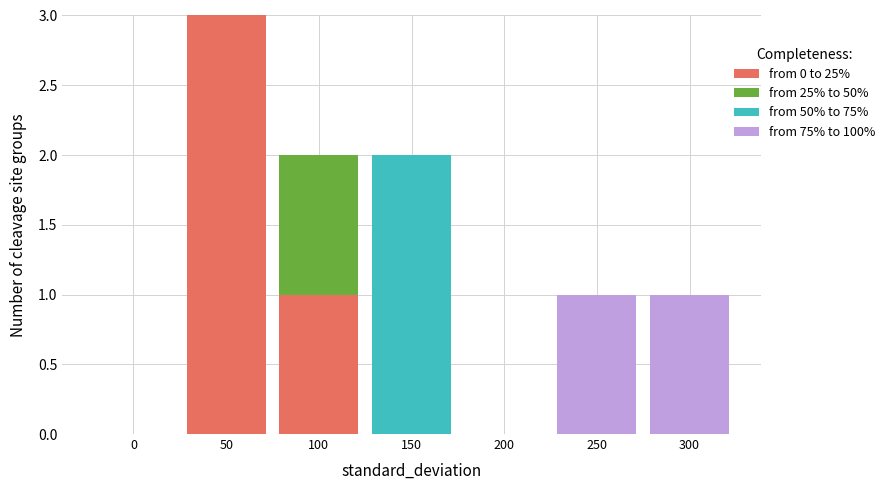

At which category is the sum across all series the highest?

50